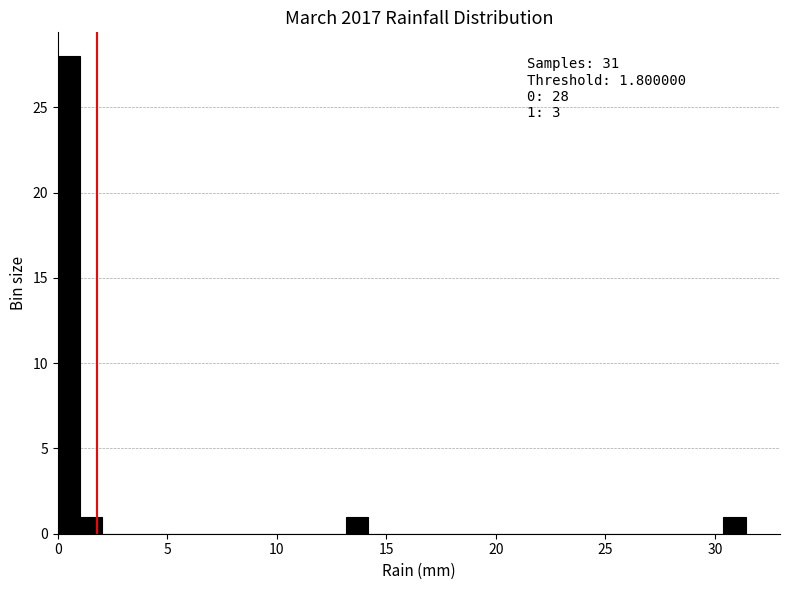

Around what value on the x-axis is the tallest bar? Give the approximate position of its centre, as read against the axis.

0.5